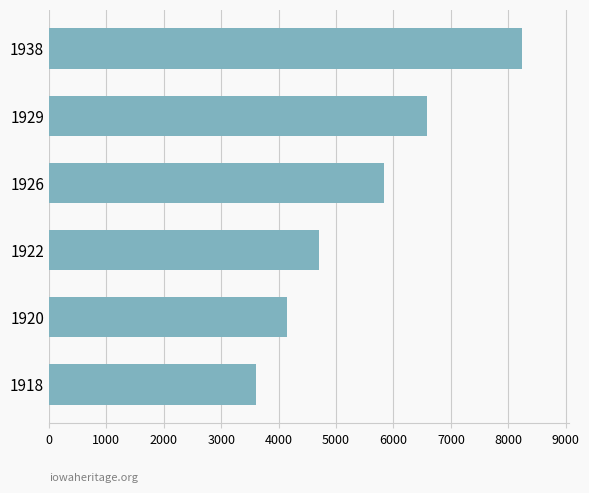

List the labels in order of value, largest first.

1938, 1929, 1926, 1922, 1920, 1918